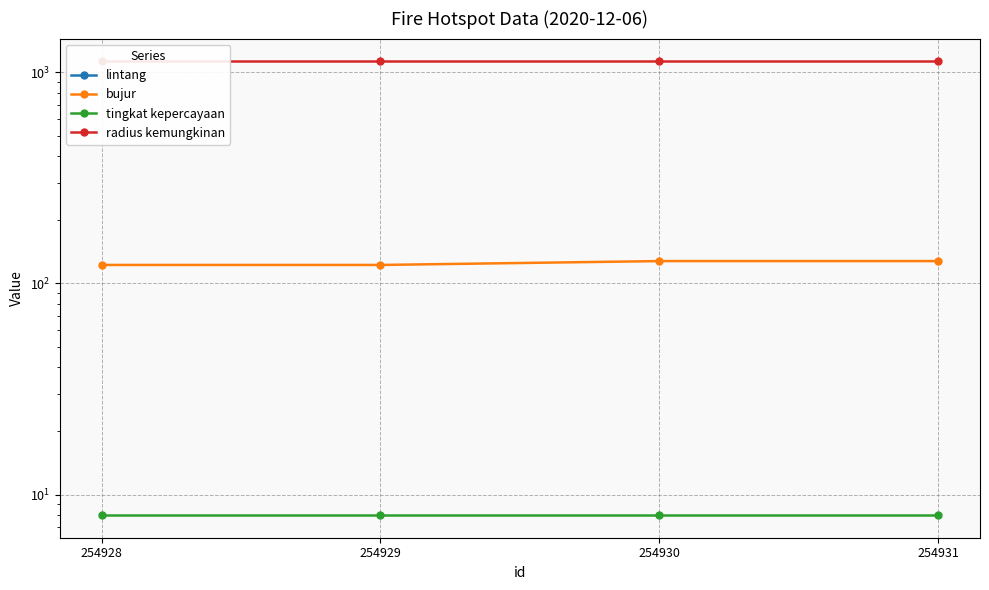

True or false: tingkat kepercayaan and lintang intersect in this chart.

False